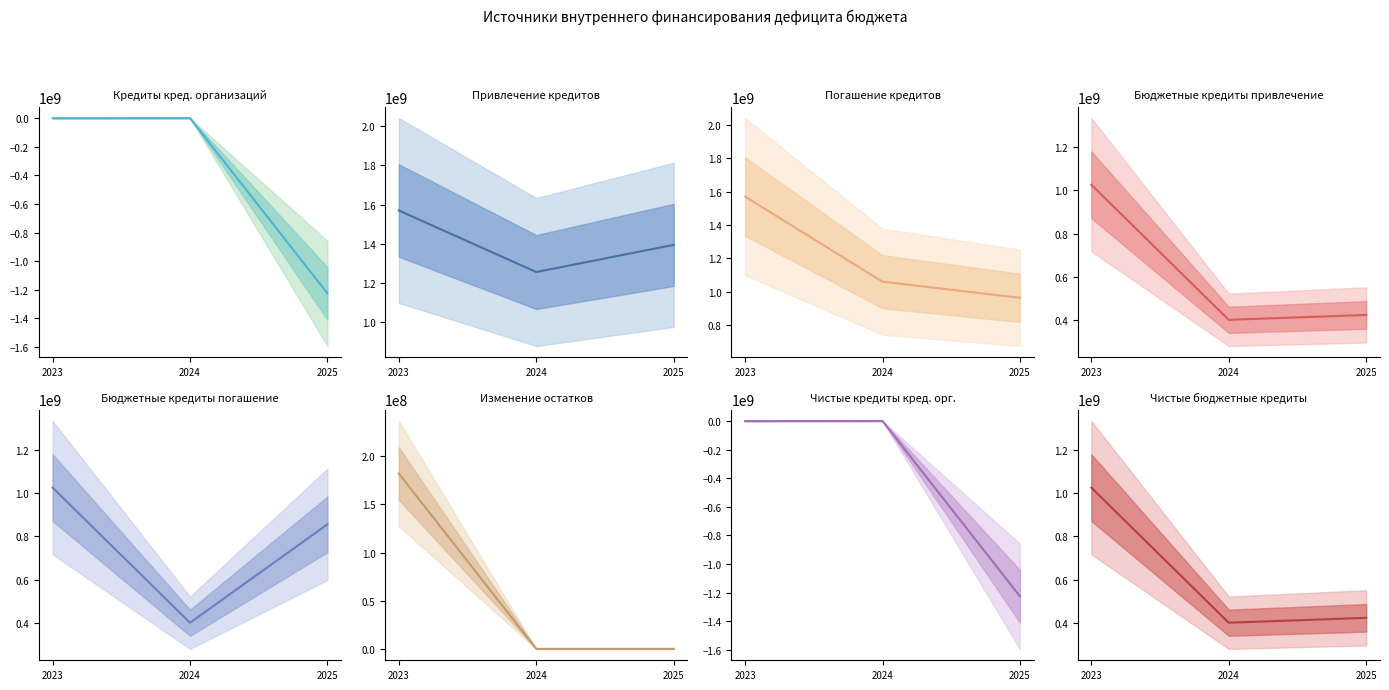

What is the total value across all series at 2025?

2414060230